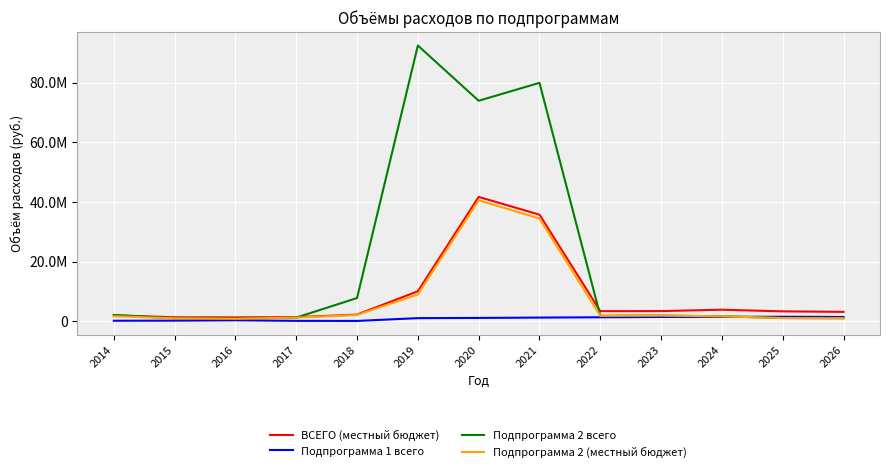

At which label does ВСЕГО (местный бюджет) first exceed 3331497?

2019